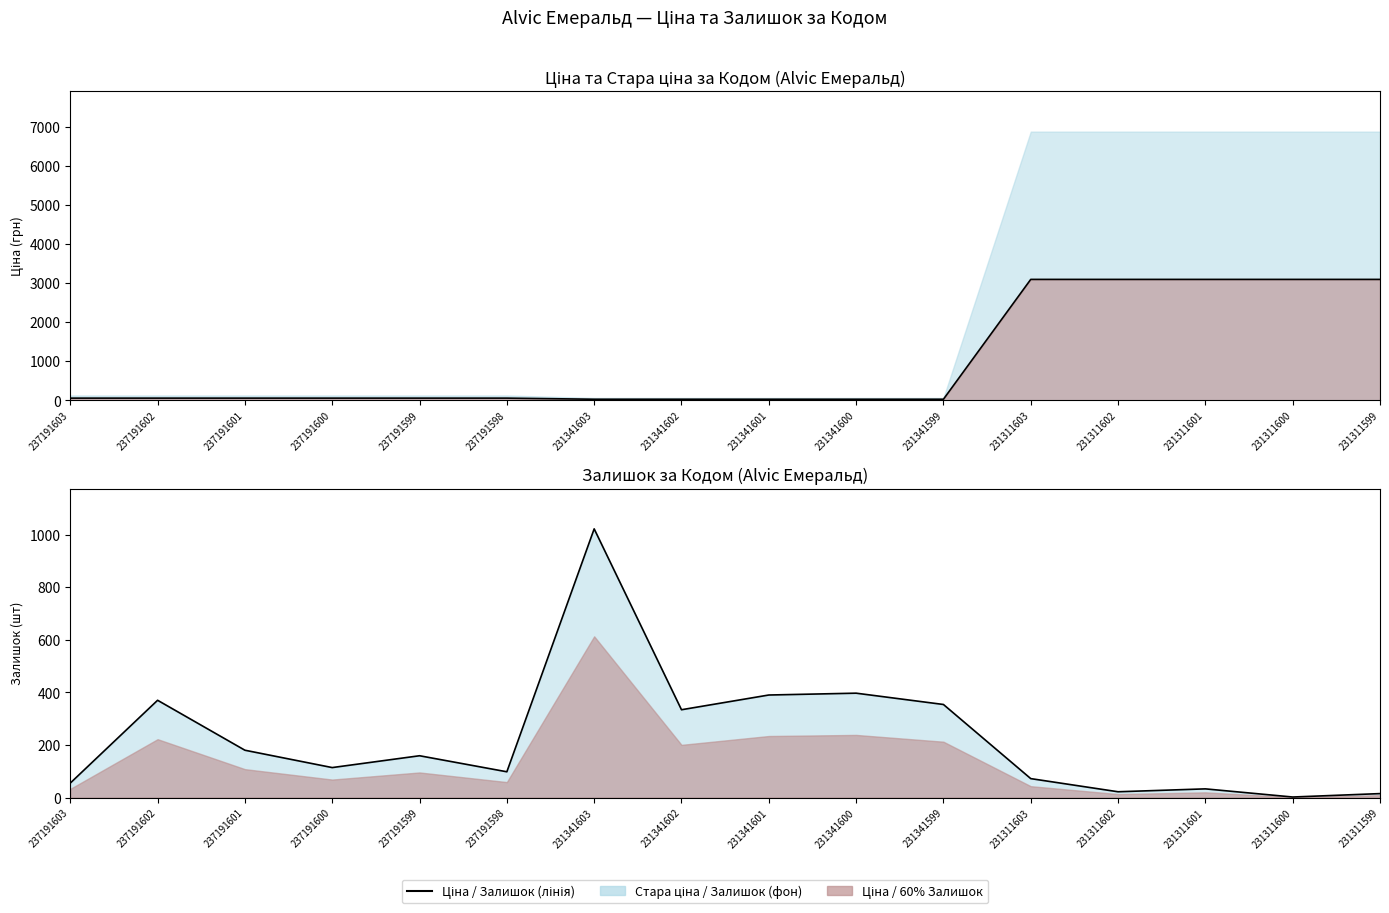

At which label does Ціна (лінія) first exceed 55?

237191603